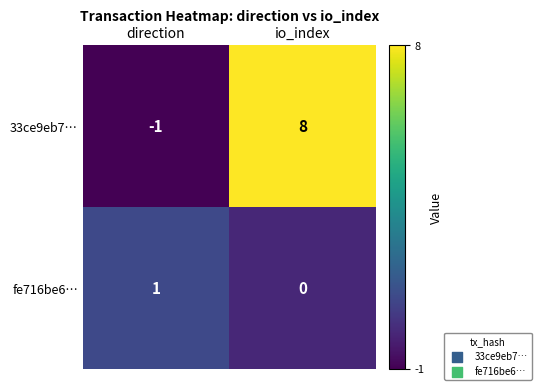

Reading left to right, list all the values displayed in this chart.

33ce9eb7…: -1	8
fe716be6…: 1	0